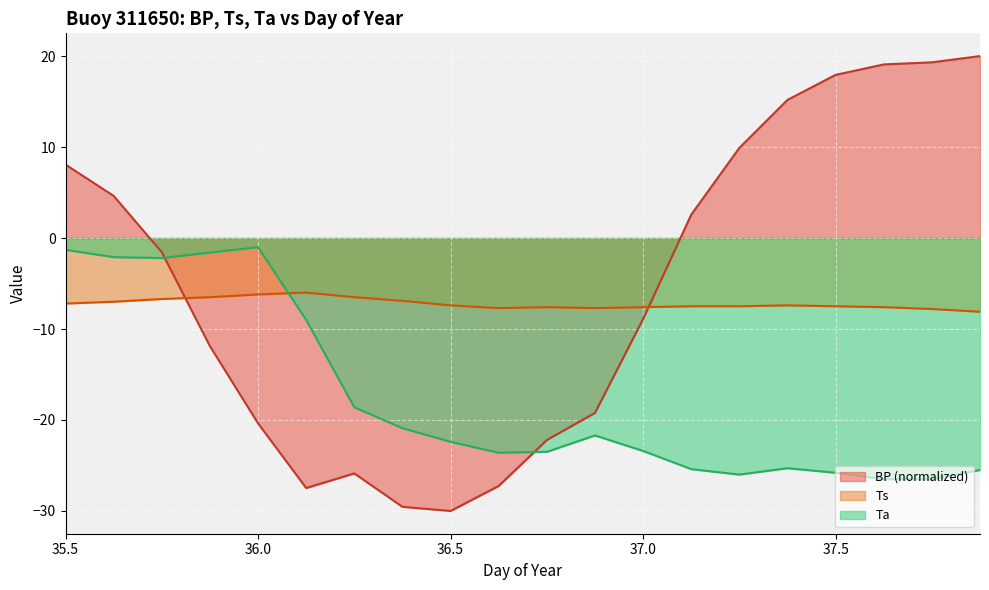

Which series has the largest total across all categories?

BP (normalized)